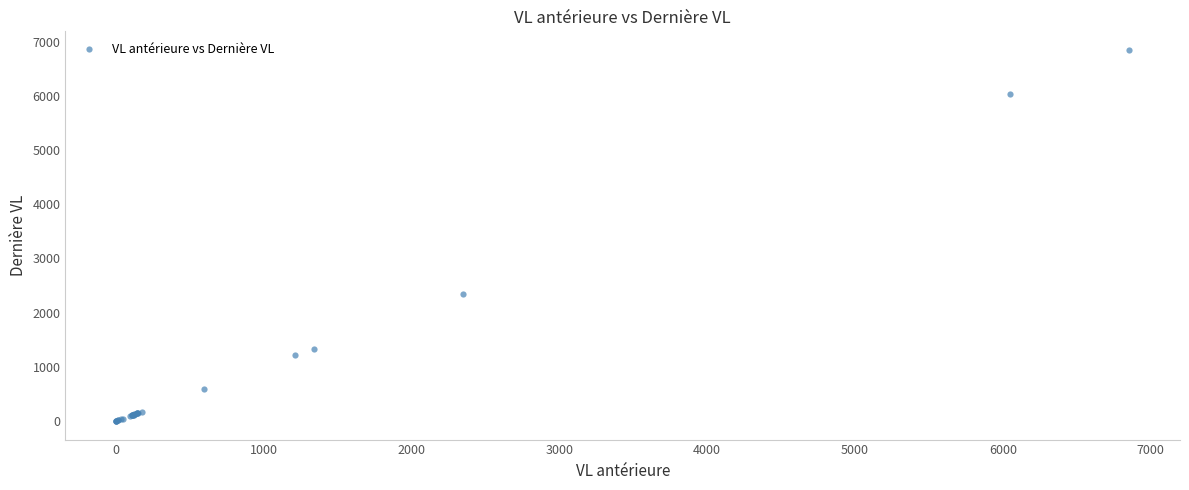

What Y value in the scatter plot is closest to 3423?

2346.6